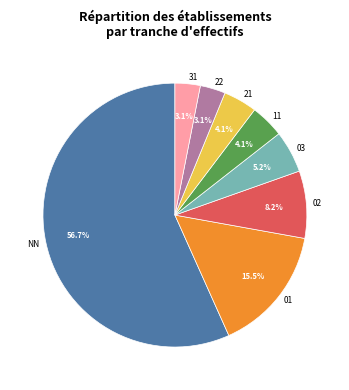

True or false: 11 accounts for 4% of the total.

True